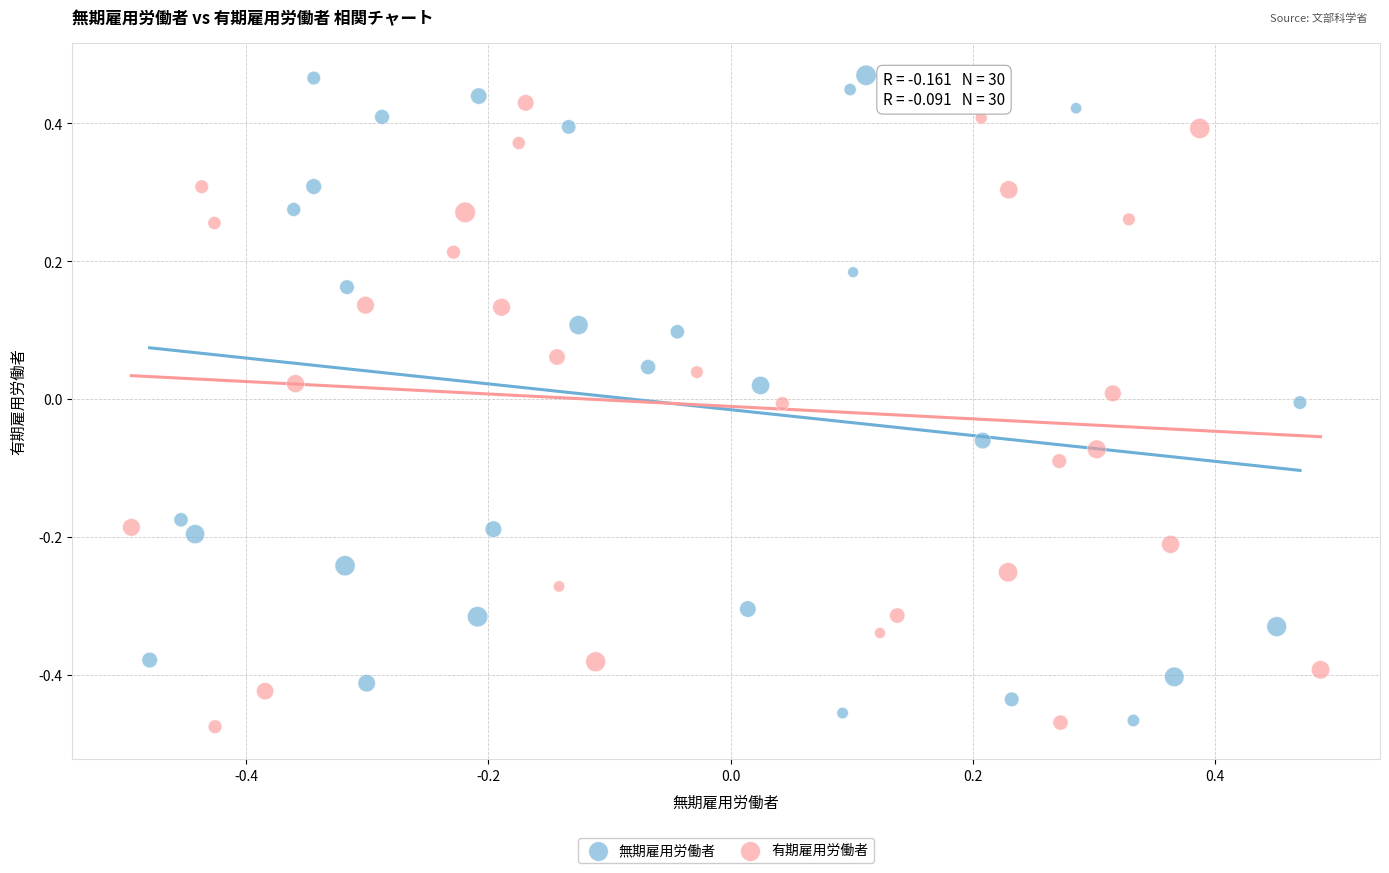

Which series has the largest Y range (max minus min)?

無期雇用労働者